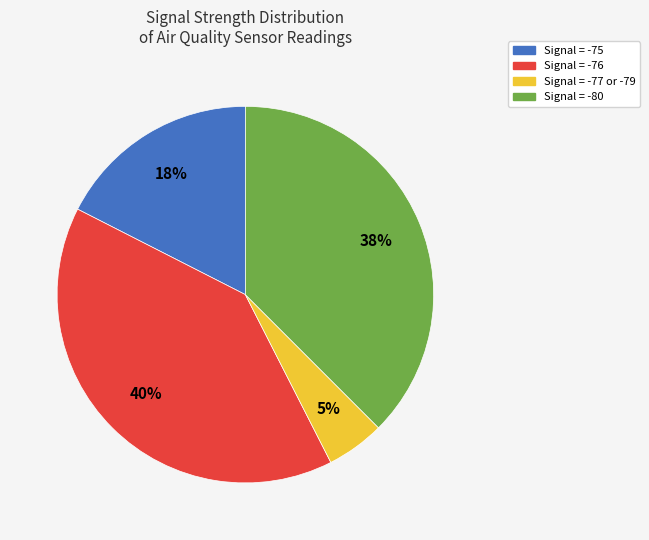

To the nearest percent, what is the difference between the largest and smallest slice percentages?

35%